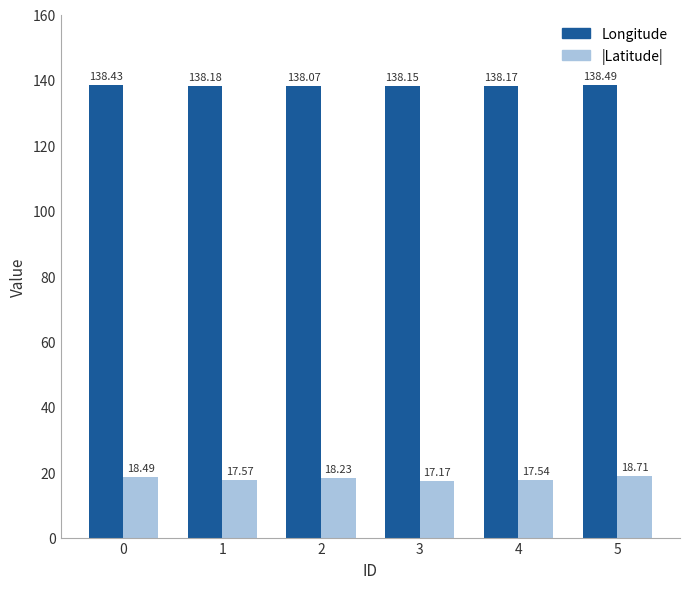

Reading right to left, list all the values displayed in this chart.

Longitude: 5=138.5	4=138.2	3=138.2	2=138.1	1=138.2	0=138.4
|Latitude|: 5=18.7	4=17.5	3=17.2	2=18.2	1=17.6	0=18.5